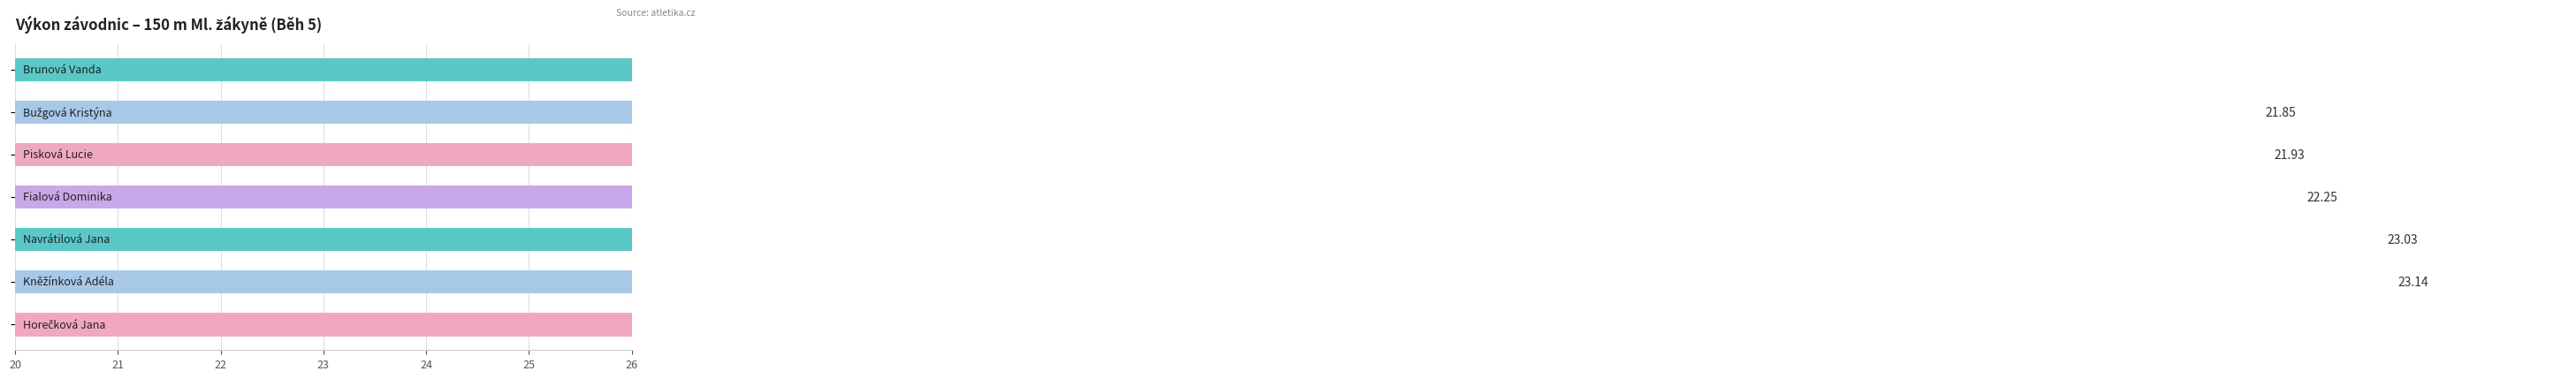

Reading left to right, transcribe all the data shown in this chart.

21.2	21.9	21.9	22.2	23.0	23.1	24.9